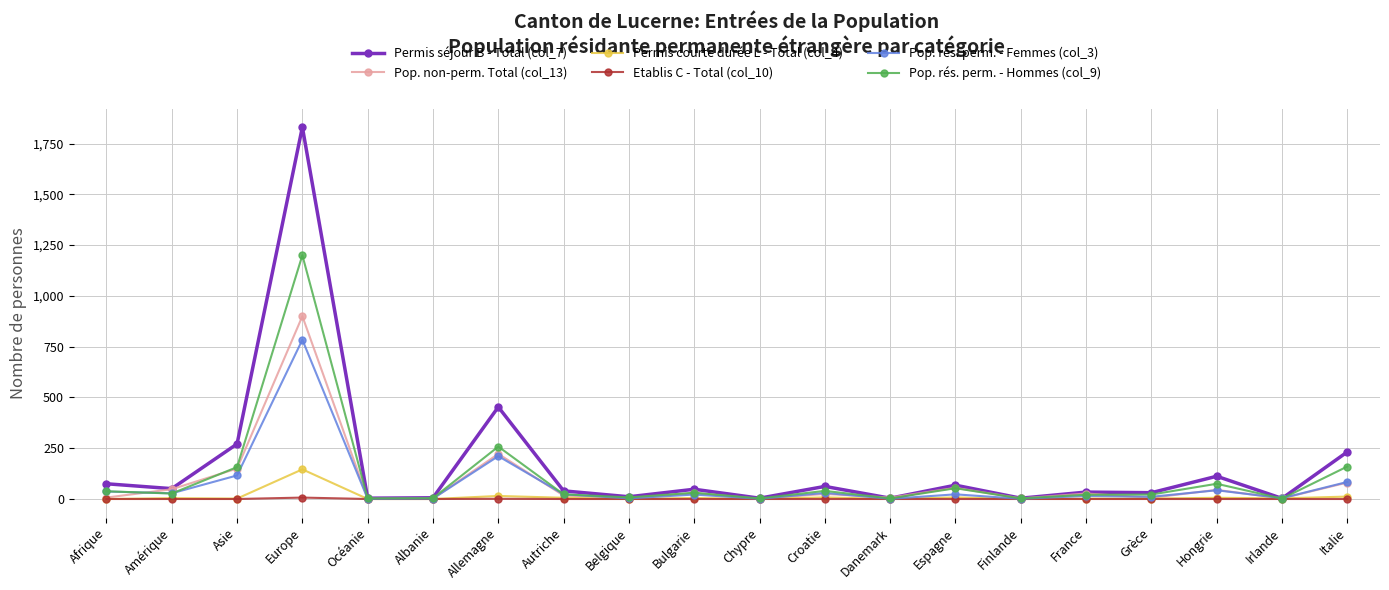

True or false: Pop. rés. perm. - Femmes (col_3) has more than 2 points higher than both neighbors.

True